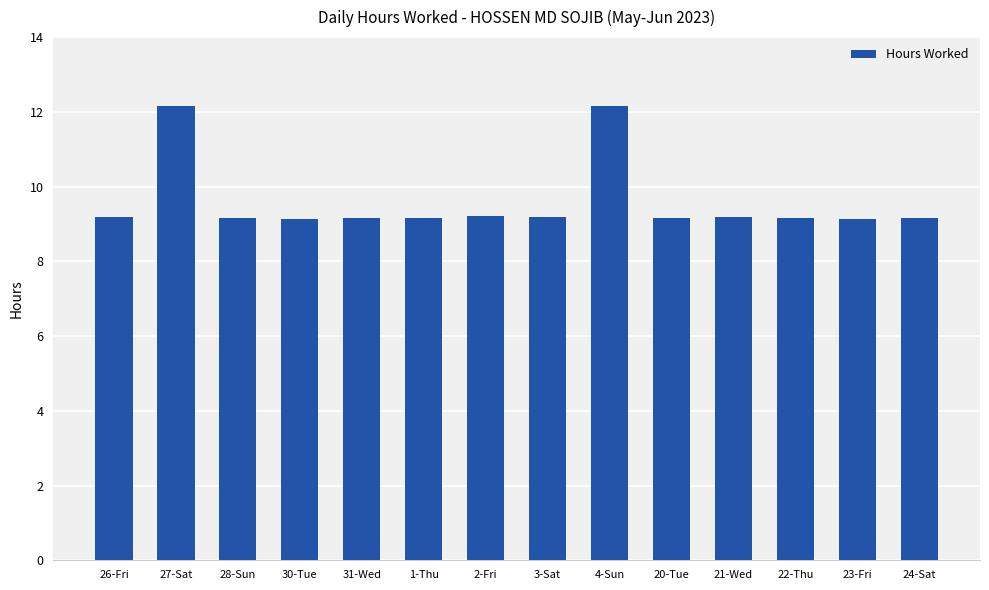

Is it true that the value at 1-Thu is 9.2?

True